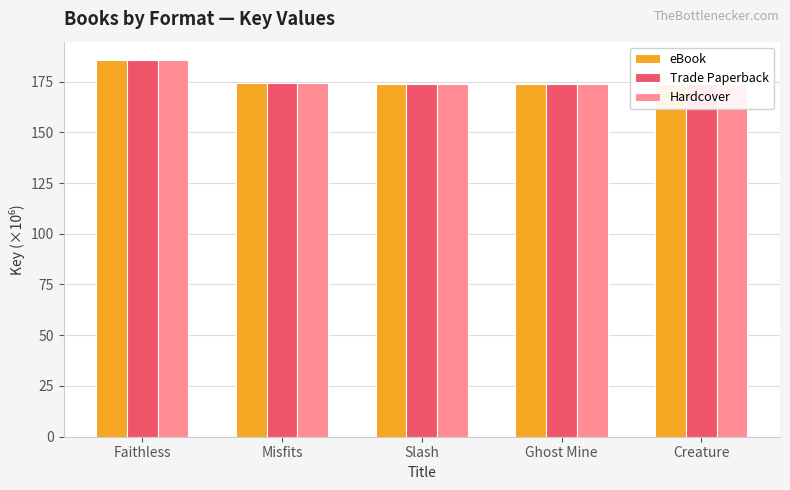

Which category has the highest value in the eBook series?

Faithless